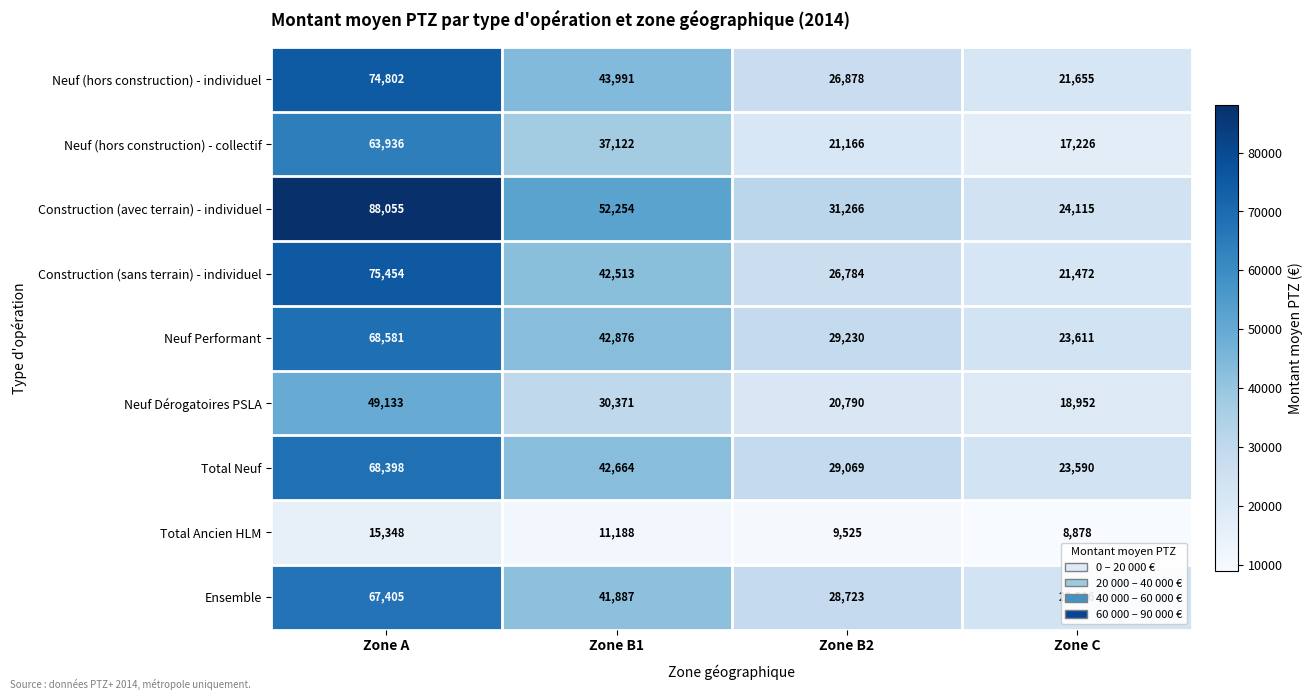

Rank the categories by Total Ancien HLM value from lowest to highest.

Zone C, Zone B2, Zone B1, Zone A